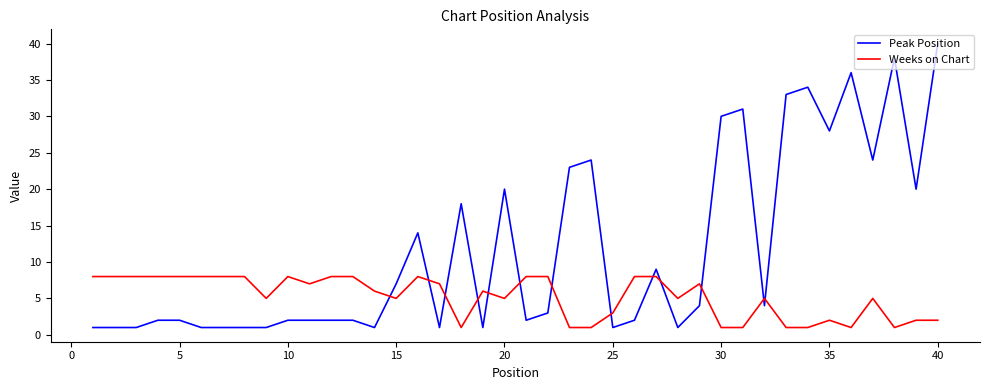

What is the difference between the maximum and minimum values in the Peak Position series?

39